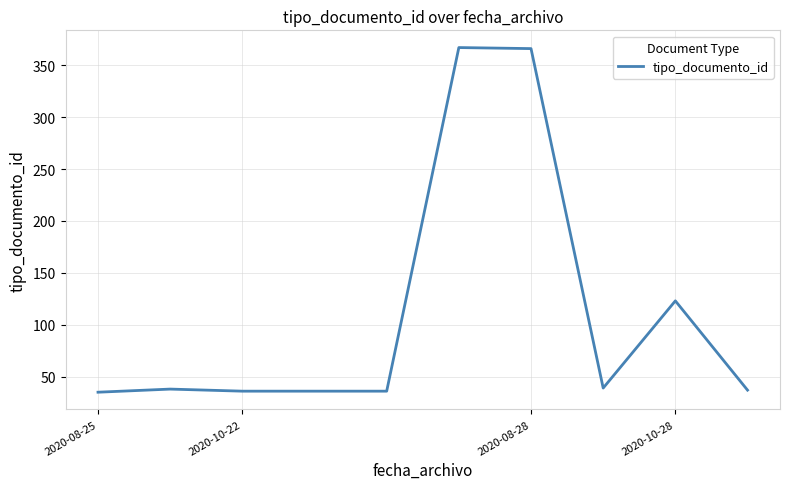

What is the smallest value displayed?

35